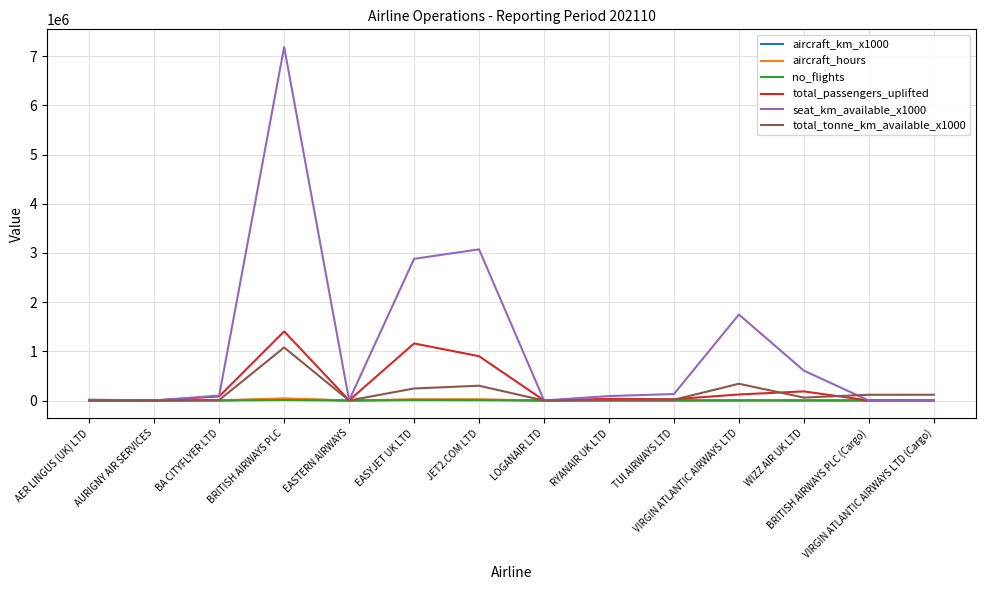

Which series has the largest range (max minus min)?

seat_km_available_x1000